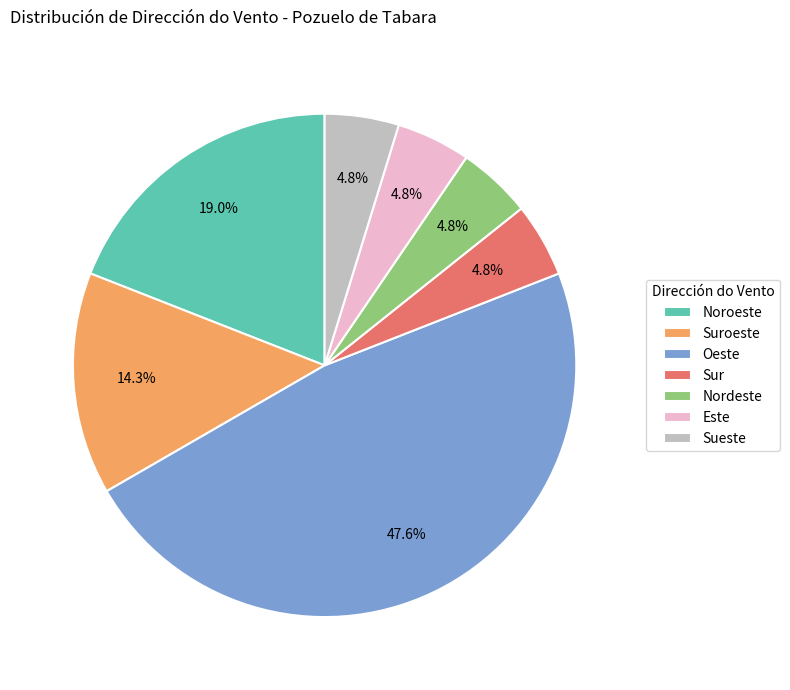

Does any single category account for the majority?

No